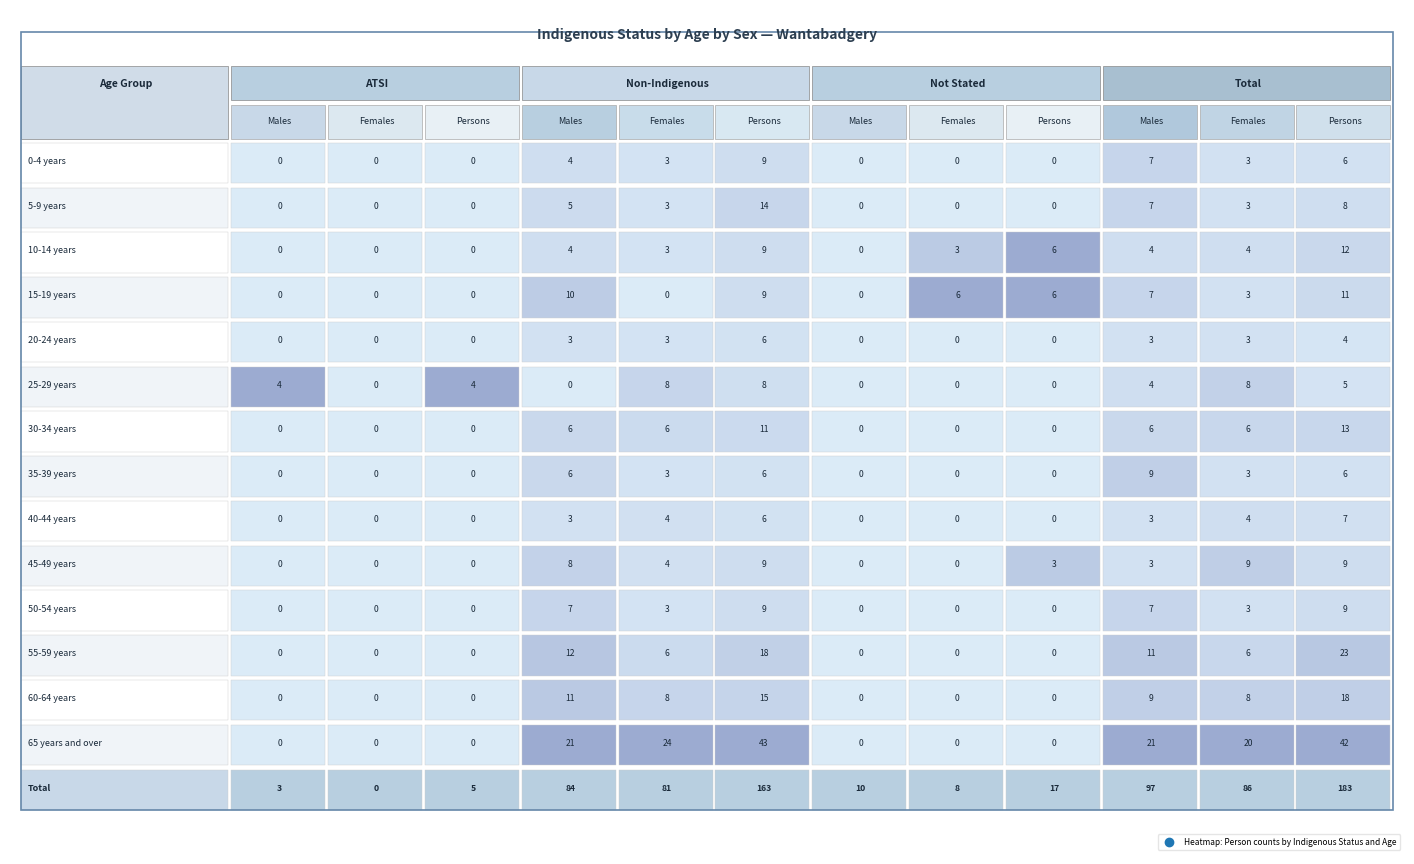

Is it true that NonInd_Males equals 4 at 10-14 years?

True